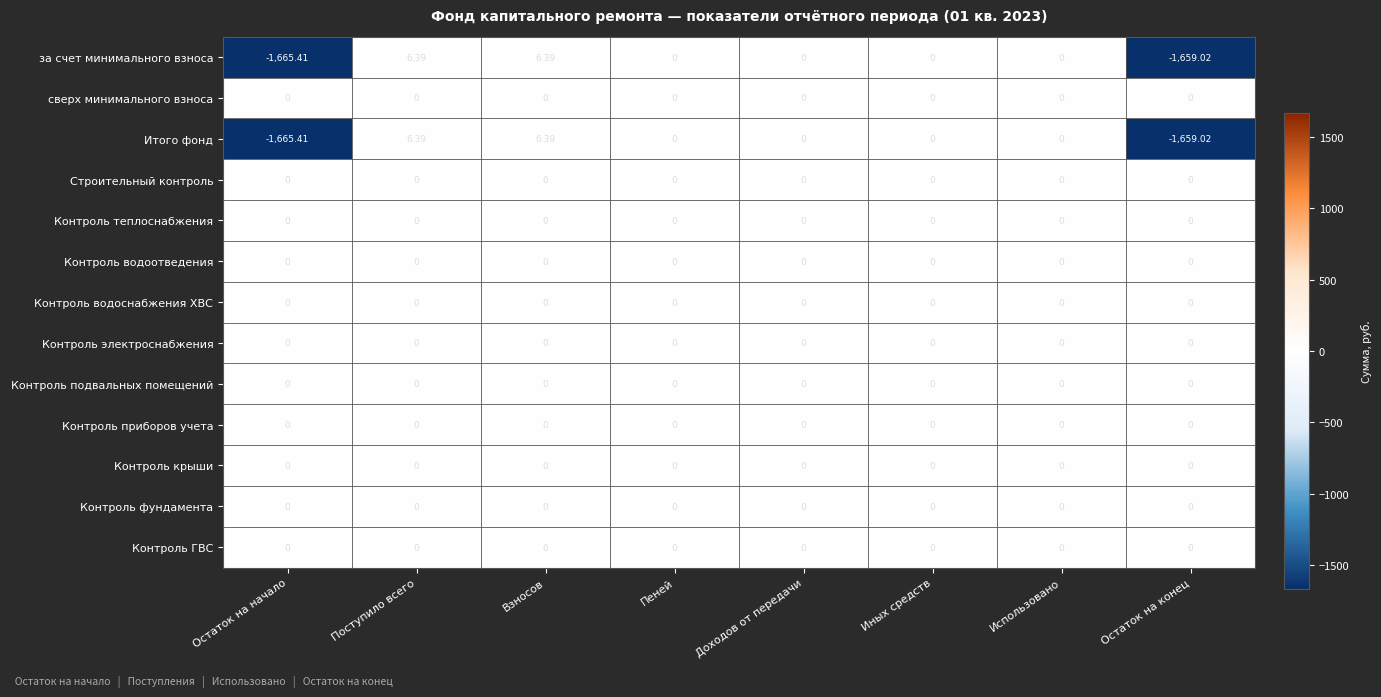

At Доходов от передачи, list the series in order from smallest to largest.

за счет минимального взноса, сверх минимального взноса, Итого фонд, Строительный контроль, Контроль теплоснабжения, Контроль водоотведения, Контроль водоснабжения ХВС, Контроль электроснабжения, Контроль подвальных помещений, Контроль приборов учета, Контроль крыши, Контроль фундамента, Контроль ГВС